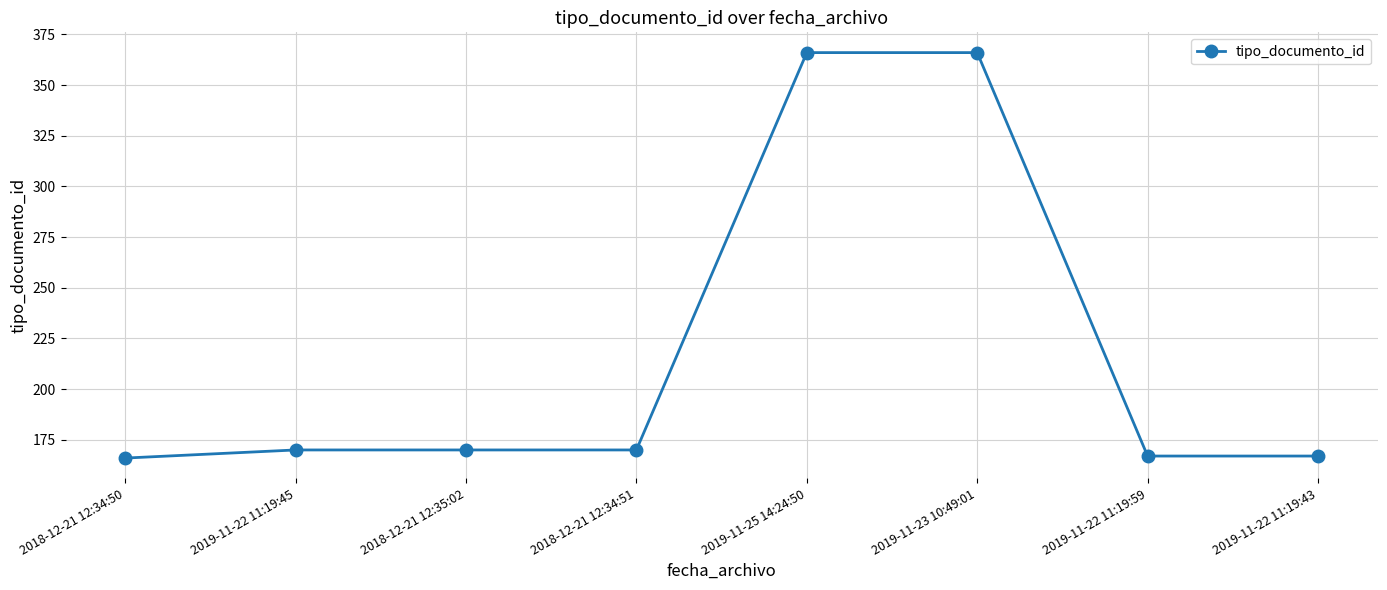

What is the value of the 5th point from the left?

366